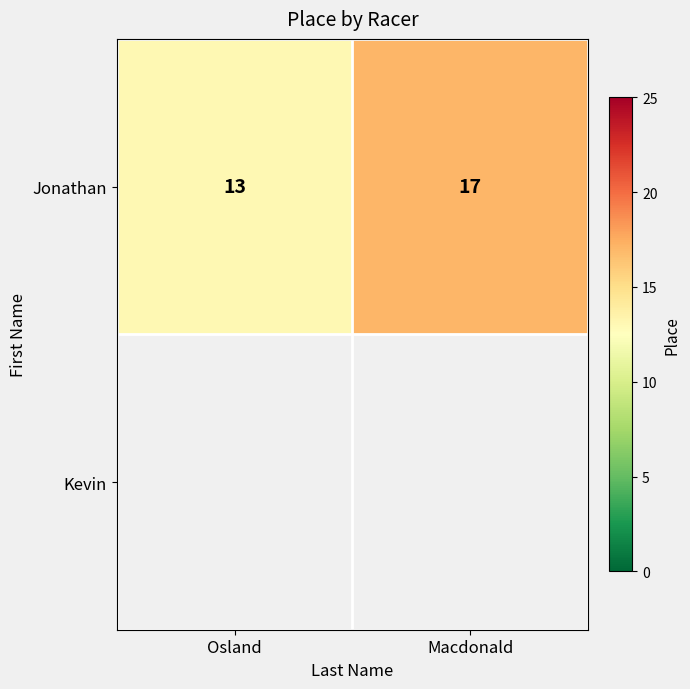

What is the approximate value of Jonathan at Macdonald?

17